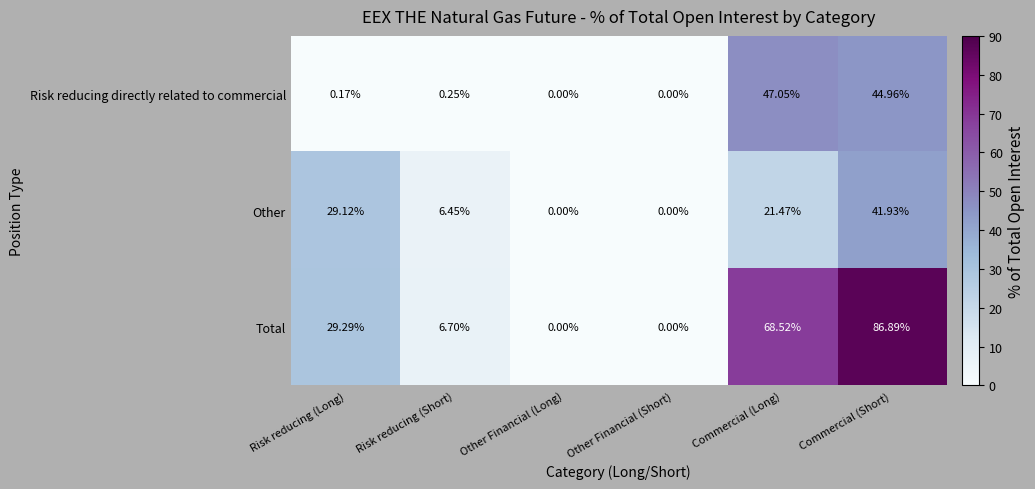

Which series has the widest spread of values?

Total